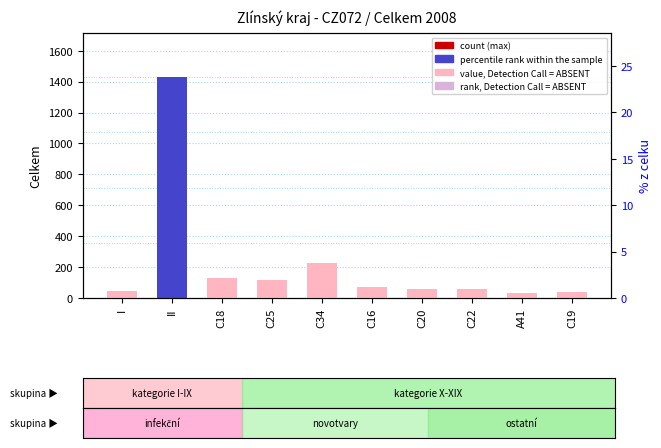

How many values exceed 69?

4